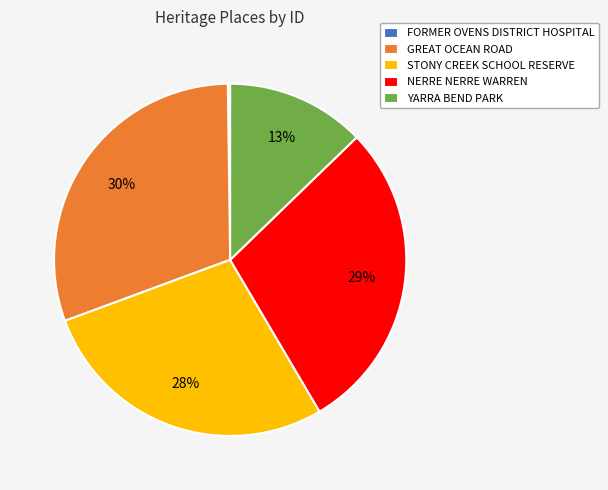

What percentage is the GREAT OCEAN ROAD slice, to the nearest percent?

30%